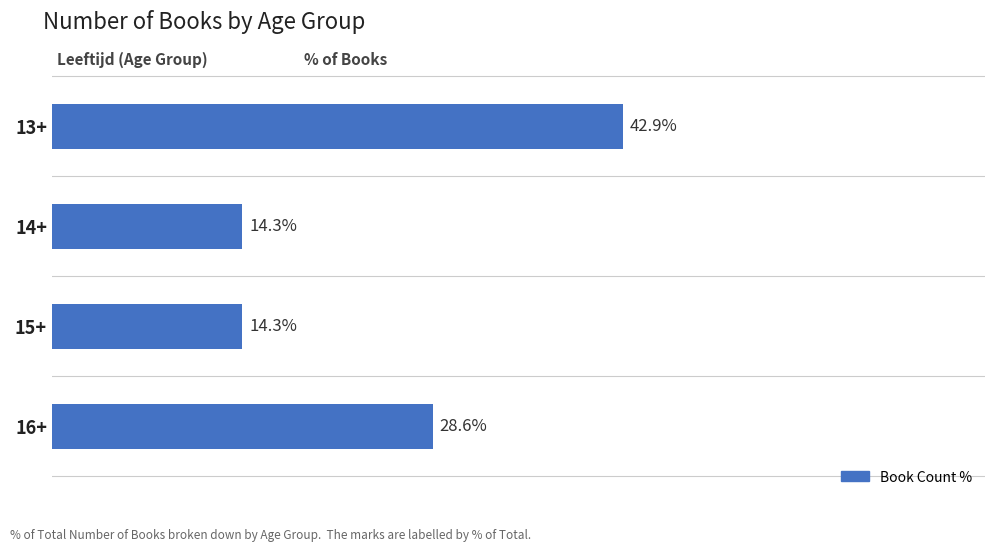

Between 16+ and 15+, which is larger?

16+